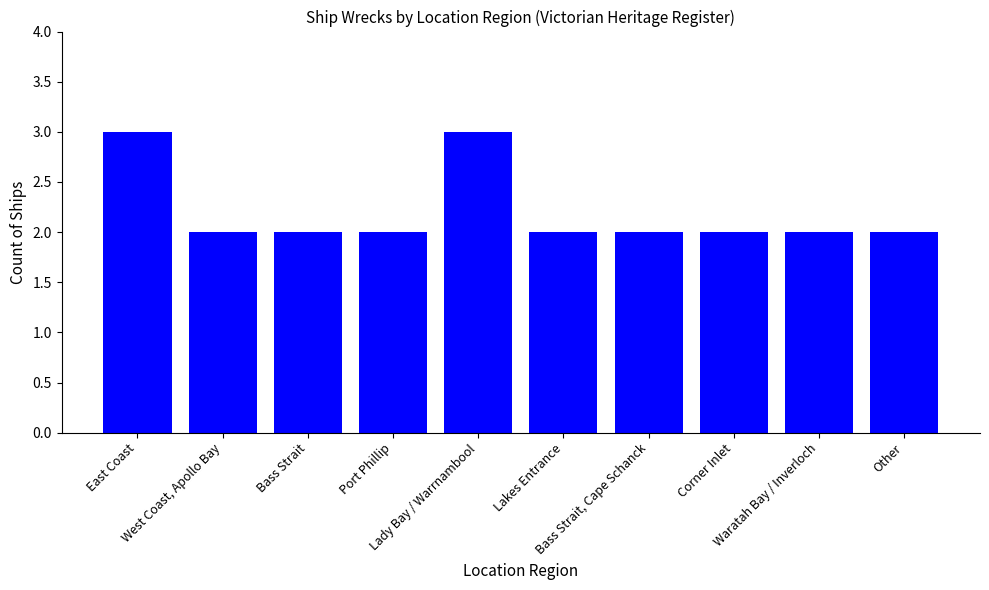

What is the sum of all values?

22